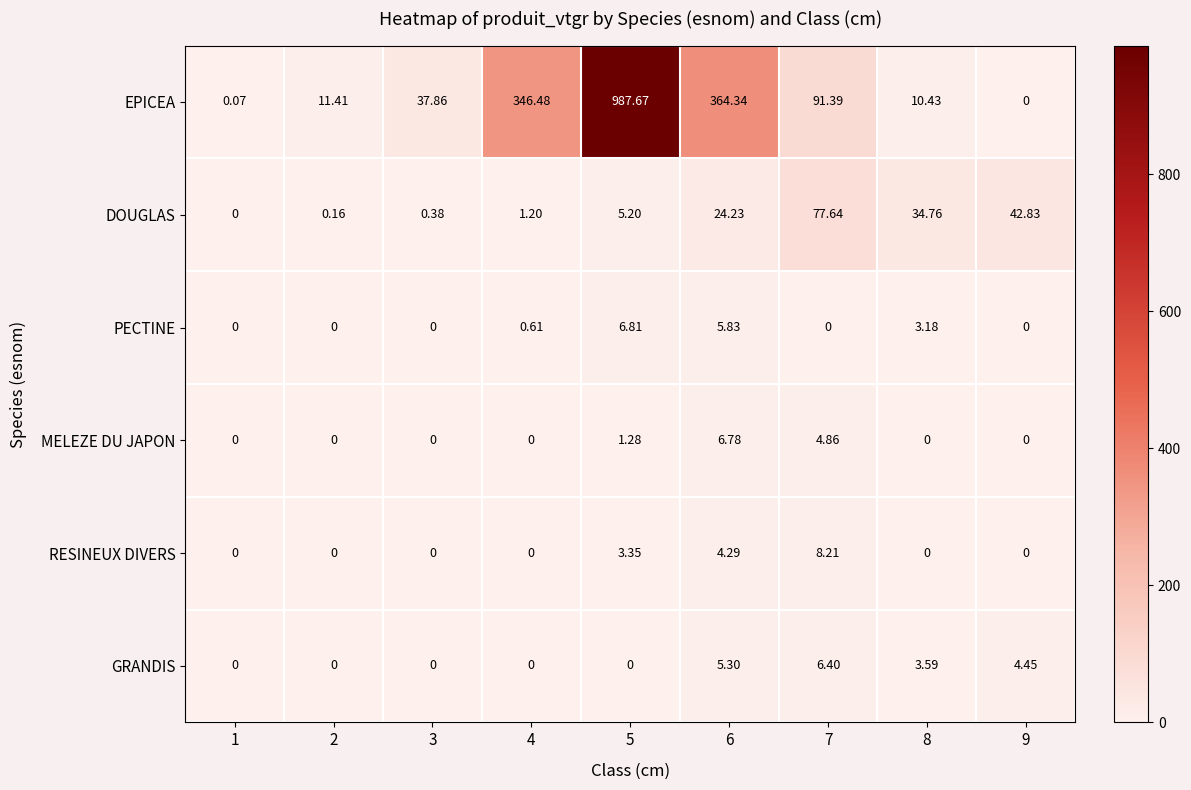

List the series in order of their peak value, highest first.

EPICEA, DOUGLAS, RESINEUX DIVERS, PECTINE, MELEZE DU JAPON, GRANDIS